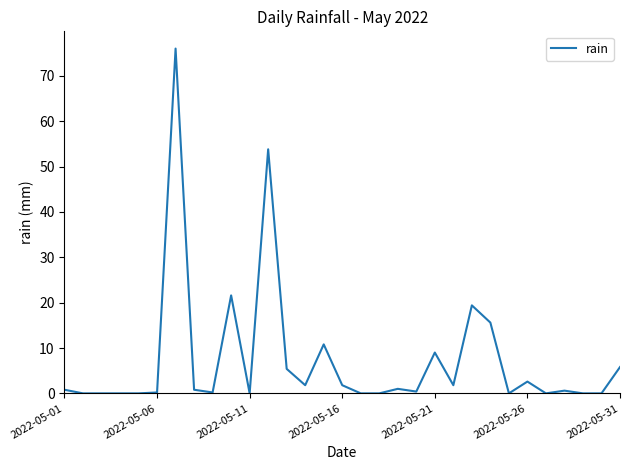

What is the maximum value shown in the chart?

76.0